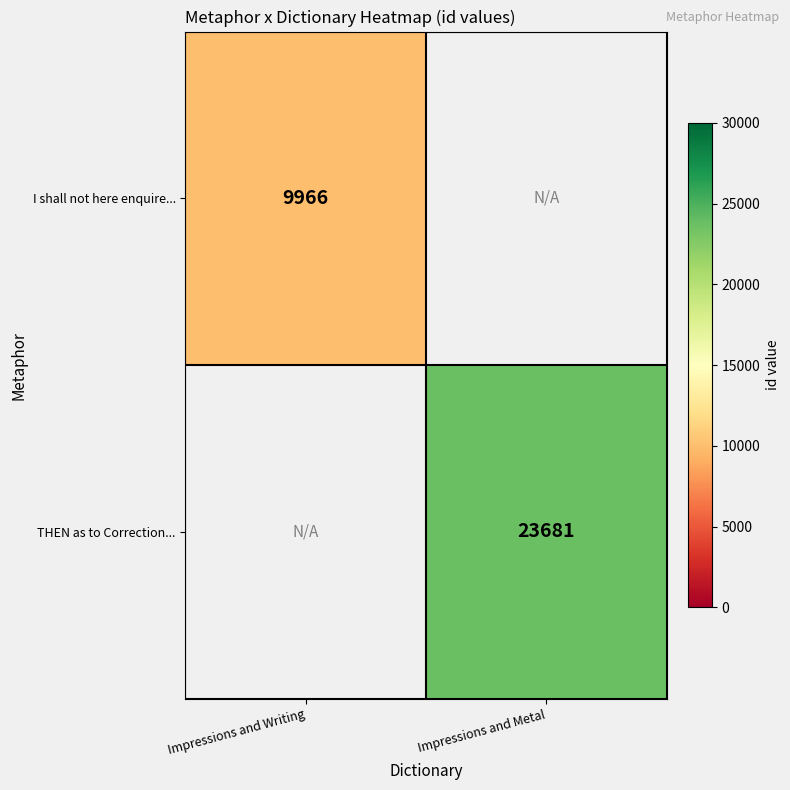

Is it true that I shall not here enquire... equals 15686 at Impressions and Writing?

False